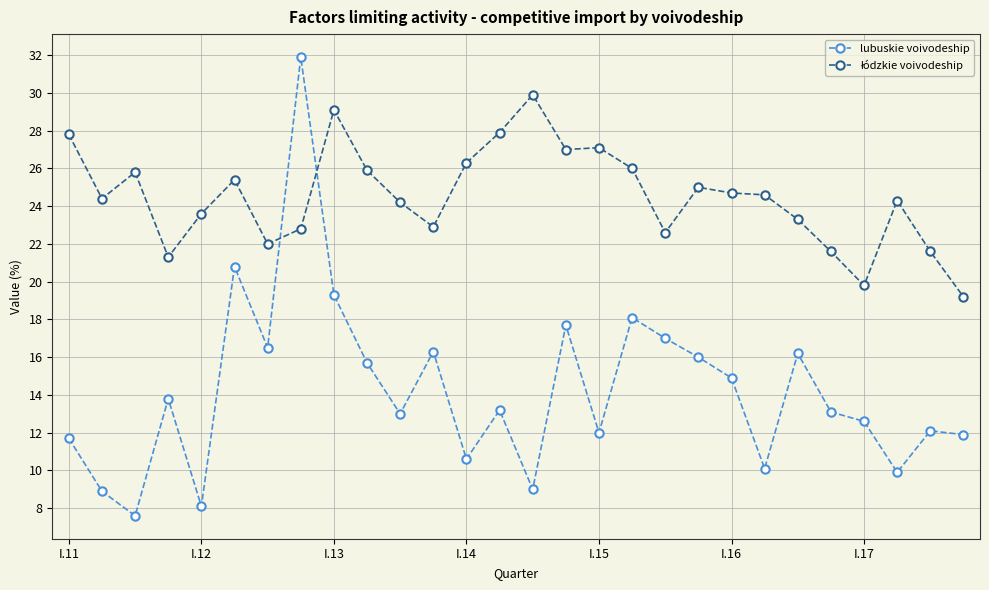

What is the maximum value for lubuskie voivodeship?

31.9